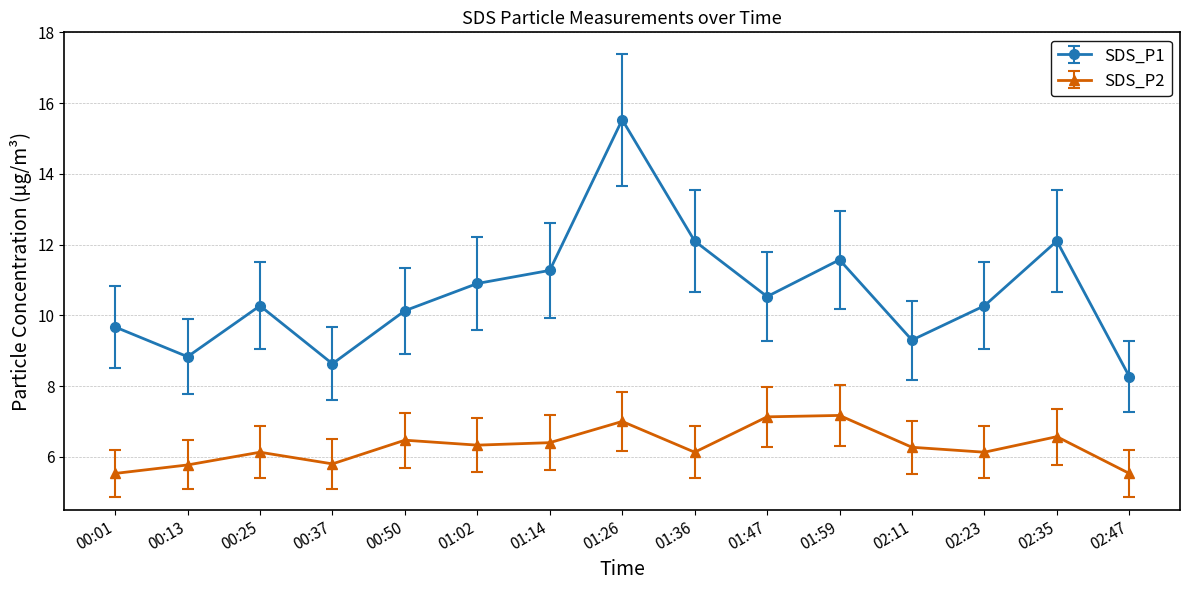

Rank the series by their average value, from highest to lowest.

SDS_P1, SDS_P2